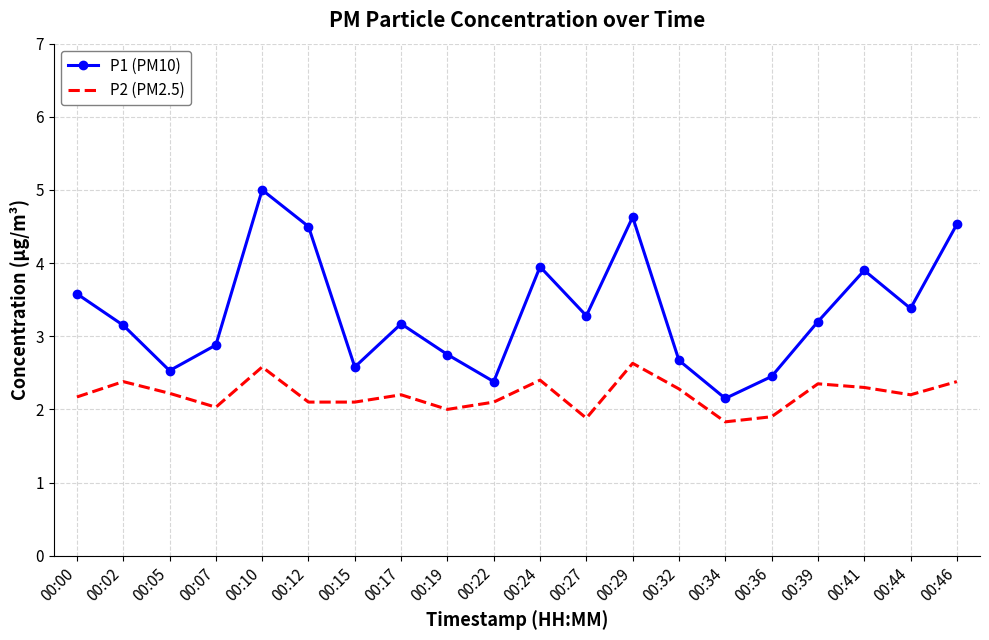

List the series in order of their peak value, highest first.

P1 (PM10), P2 (PM2.5)